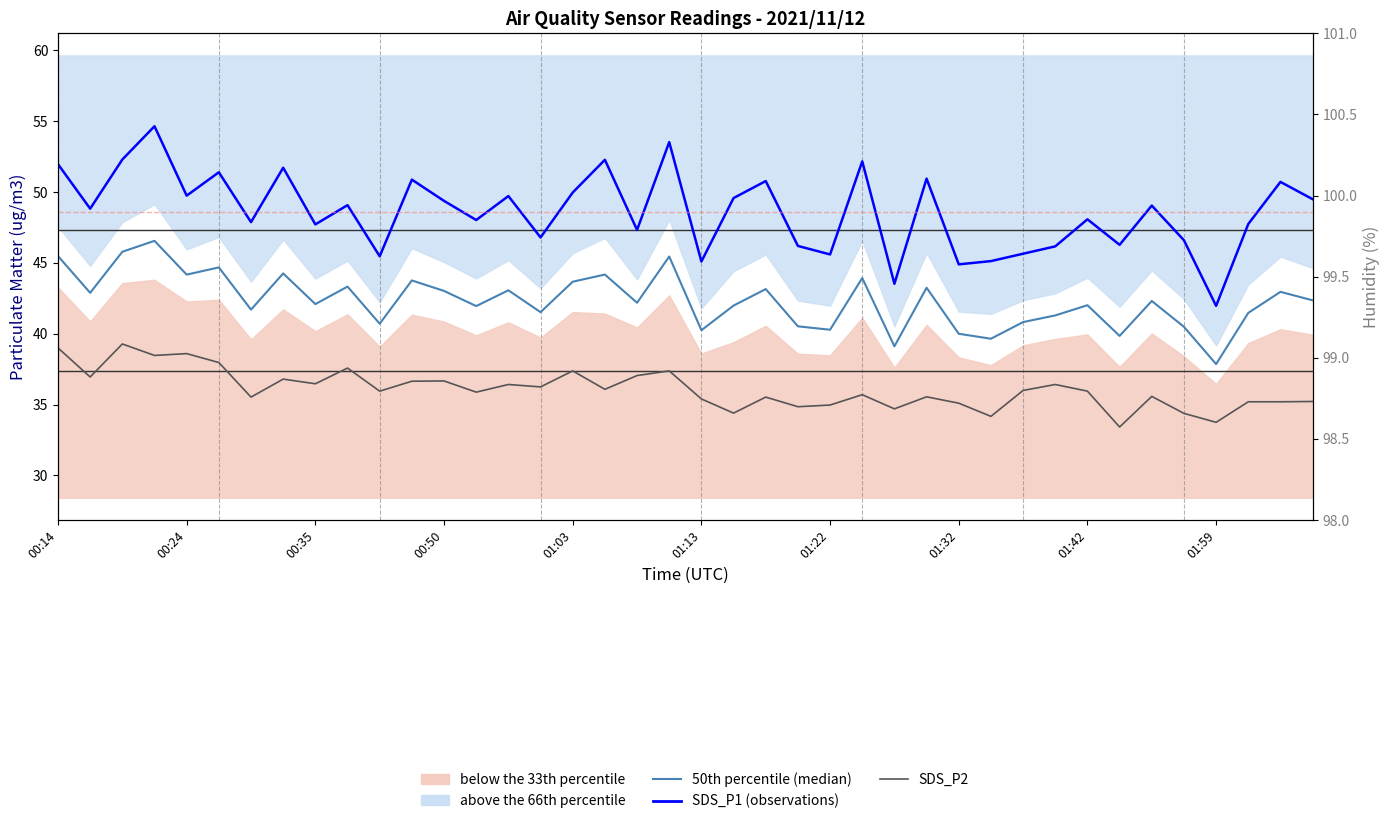

True or false: 50th percentile (median) has a value of 43.9 at 25.

True